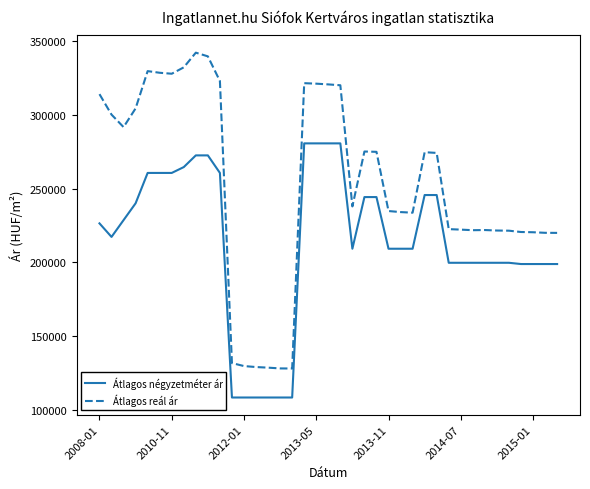

List the series in order of their peak value, highest first.

Átlagos reál ár, Átlagos négyzetméter ár